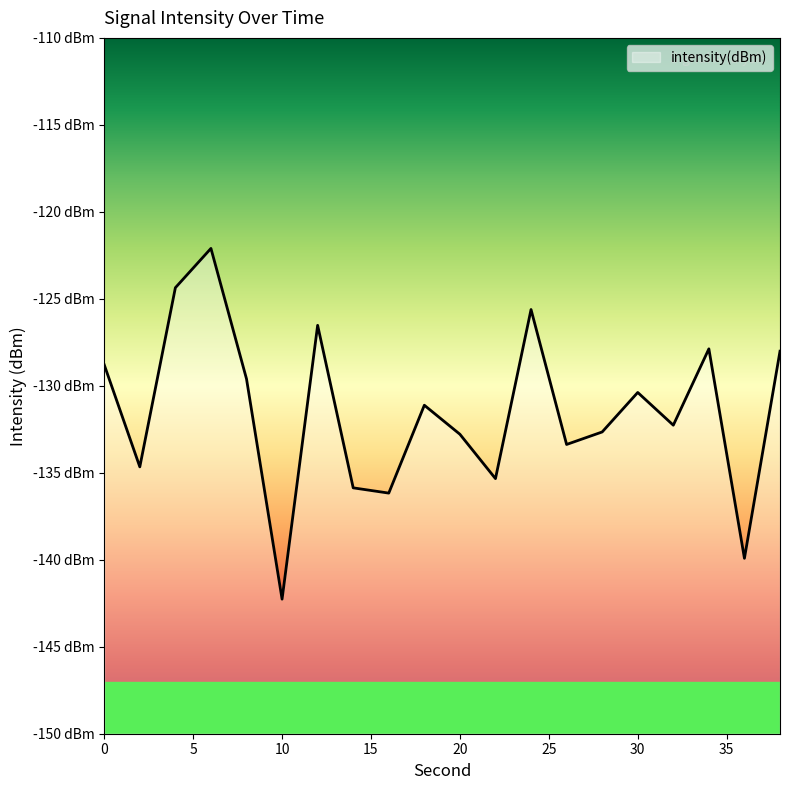

What is the change in value from 12 to 18?

-4.6